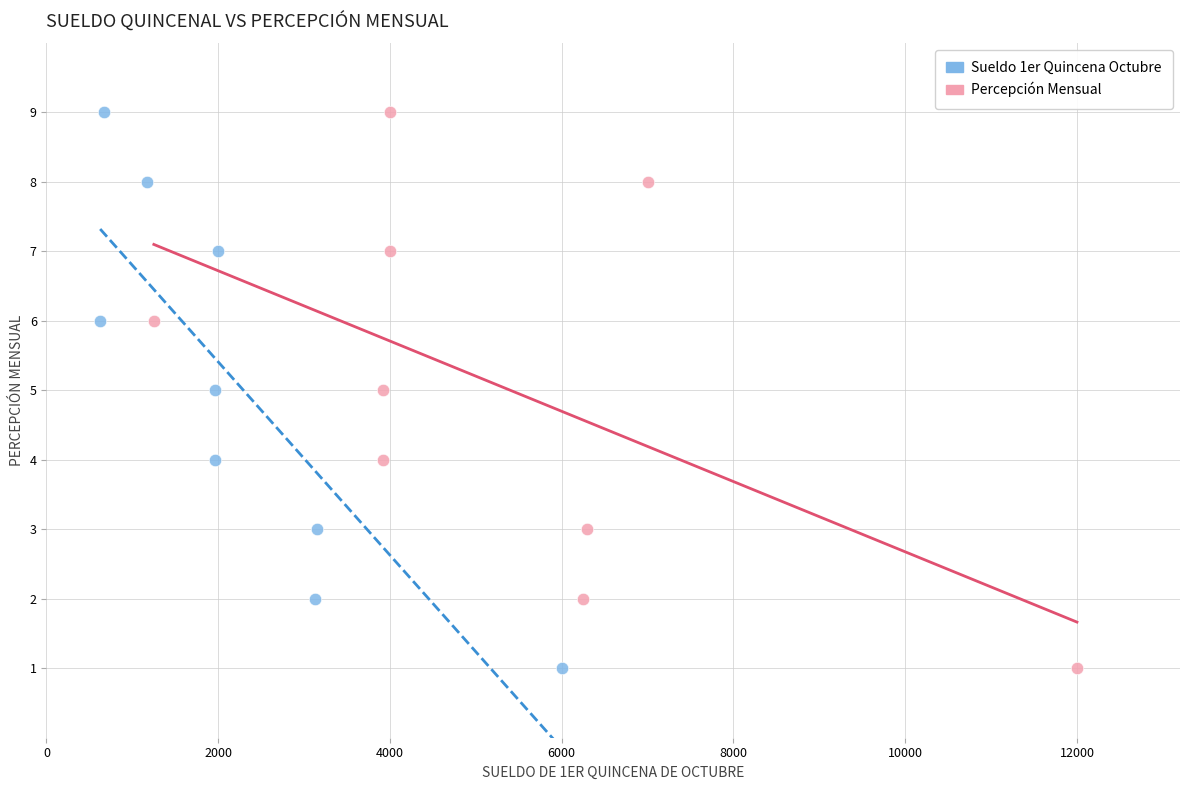

What are all the series names shown in the legend?

Sueldo 1er Quincena Octubre, Percepción Mensual